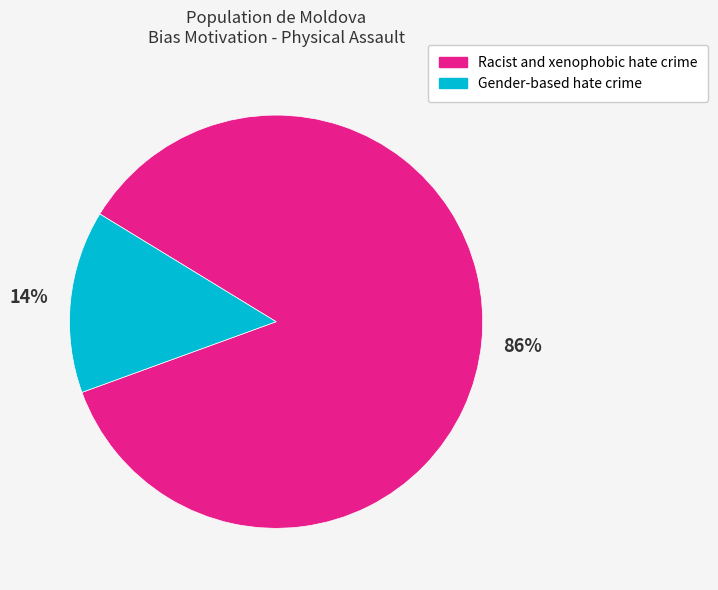

True or false: Racist and xenophobic hate crime accounts for 97% of the total.

False